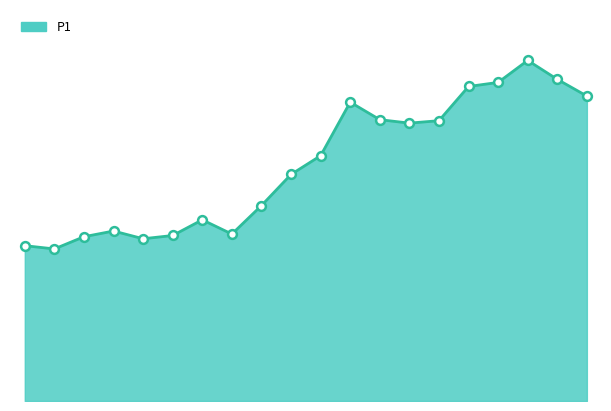

Is this an area chart (filled region under the line)?

Yes